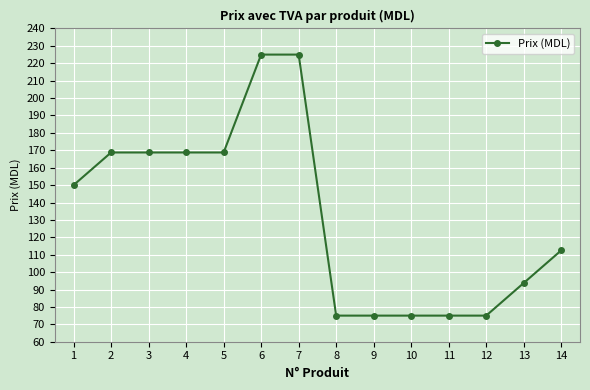

What is the smallest value displayed?

75.0